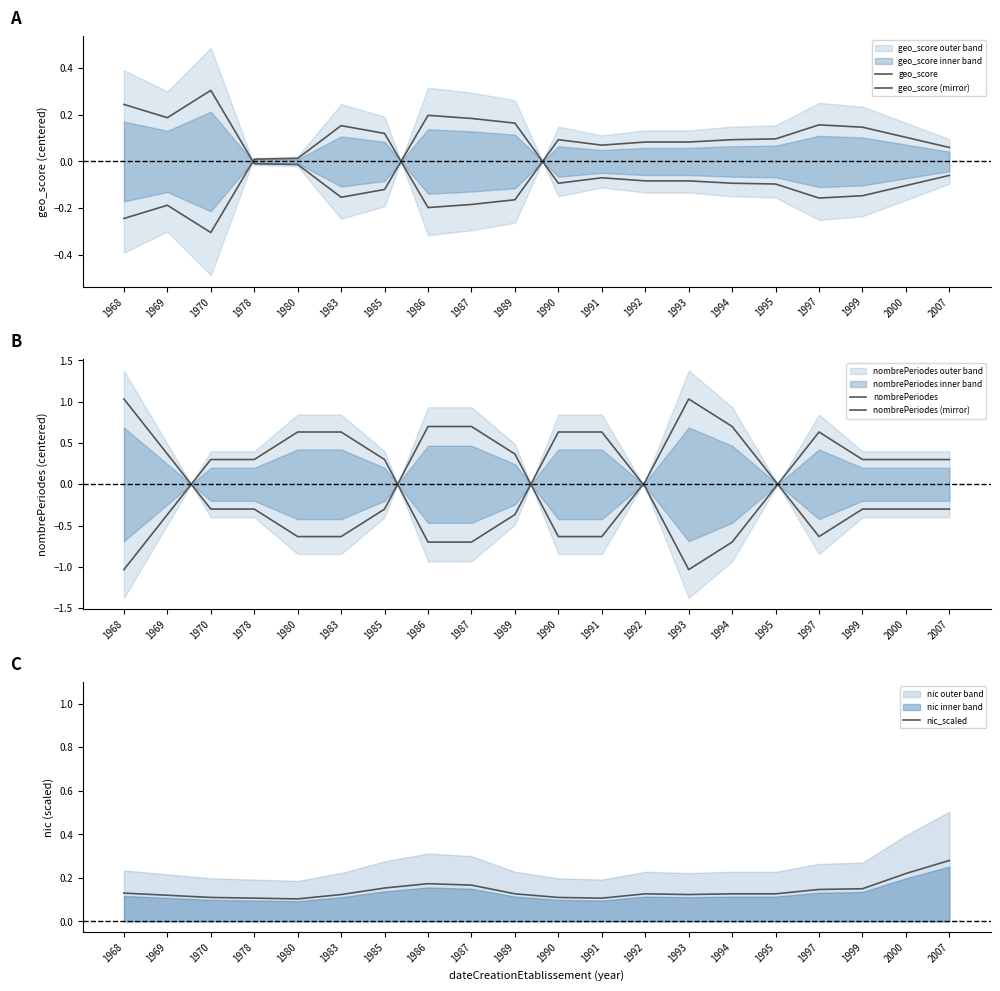

What is the value of the geo_score (mirror) point at the 11th from the left?

-0.1